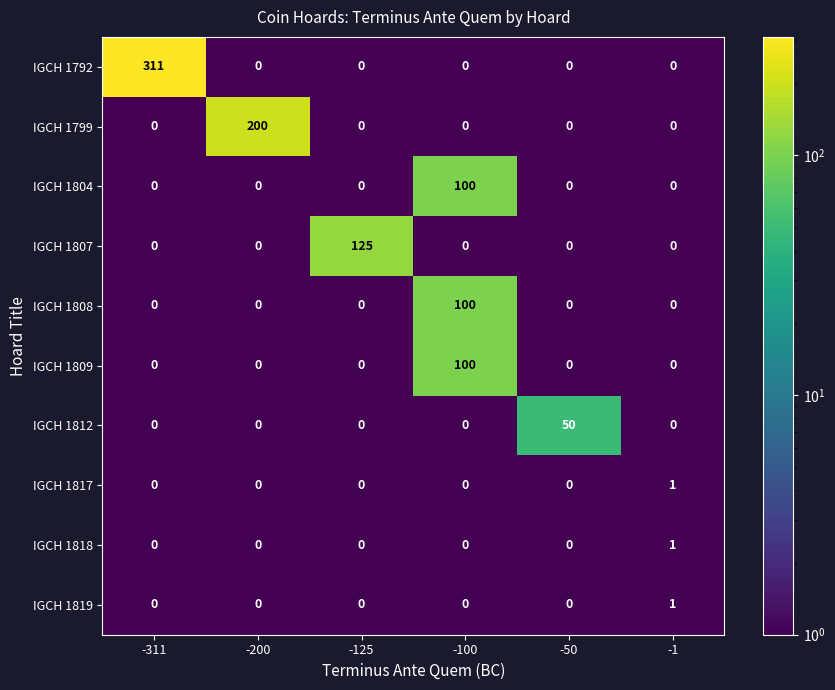

What is the sum of all IGCH 1807 values?

125